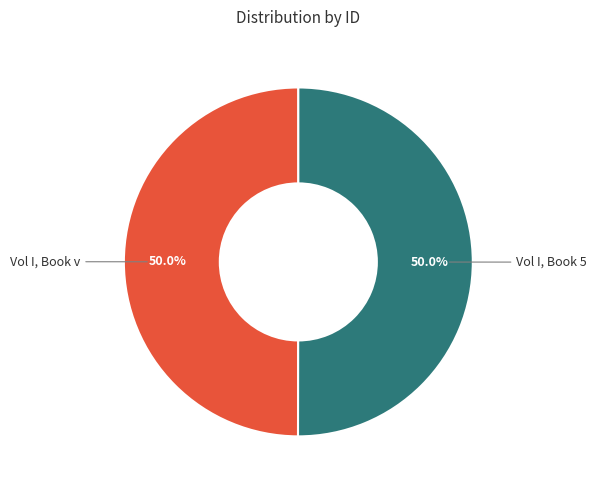

Count the number of slices in the pie.

2